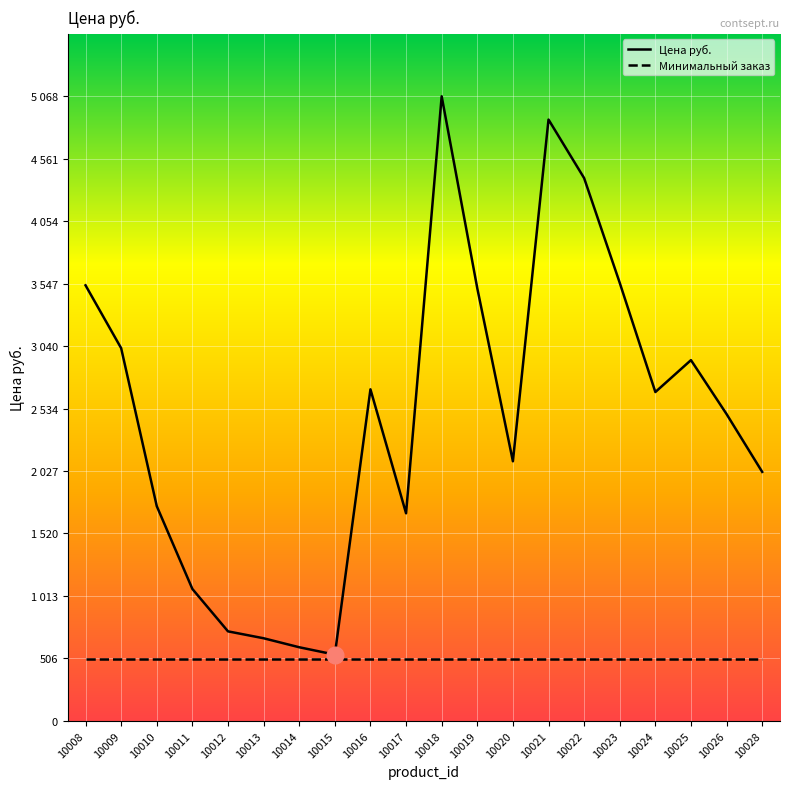

Rank the categories by value from lowest to highest.

10015, 10014, 10013, 10012, 10011, 10017, 10010, 10028, 10020, 10026, 10024, 10016, 10025, 10009, 10019, 10008, 10023, 10022, 10021, 10018